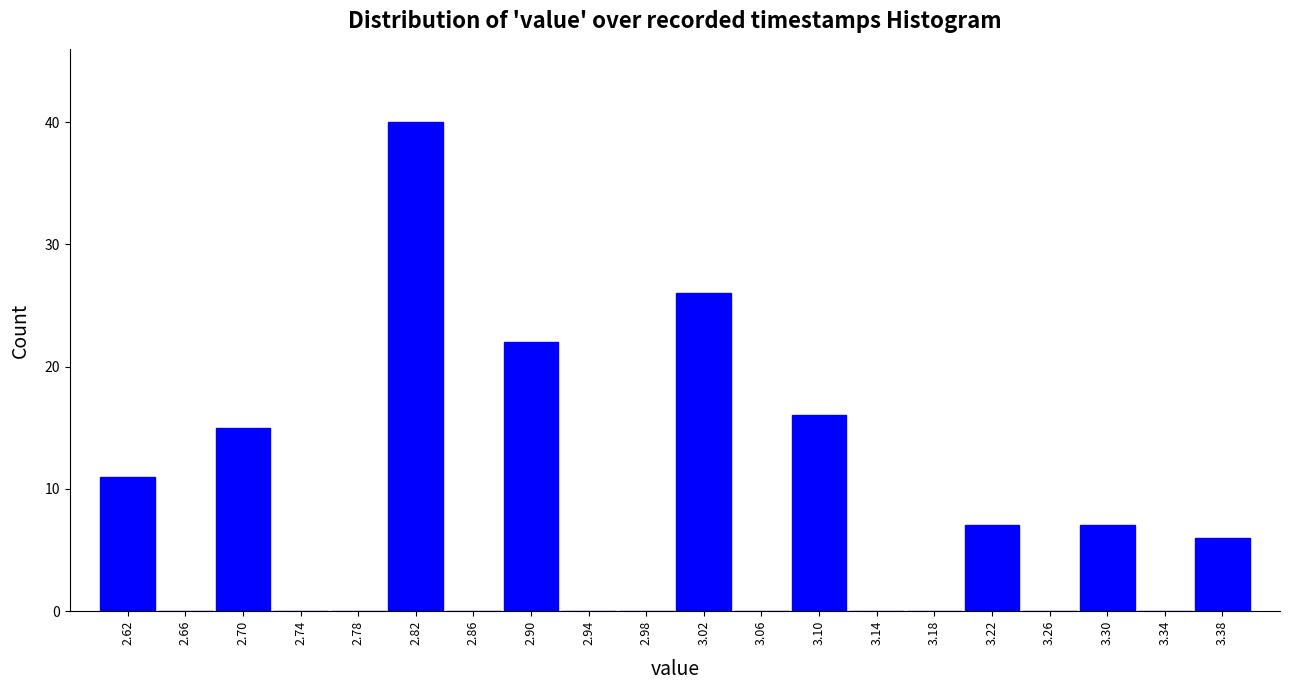

What is the height of the bar covering 3.00 to 3.04 on the x-axis? The values are not printed on the chart, so give them approximately, as read against the axis.

26